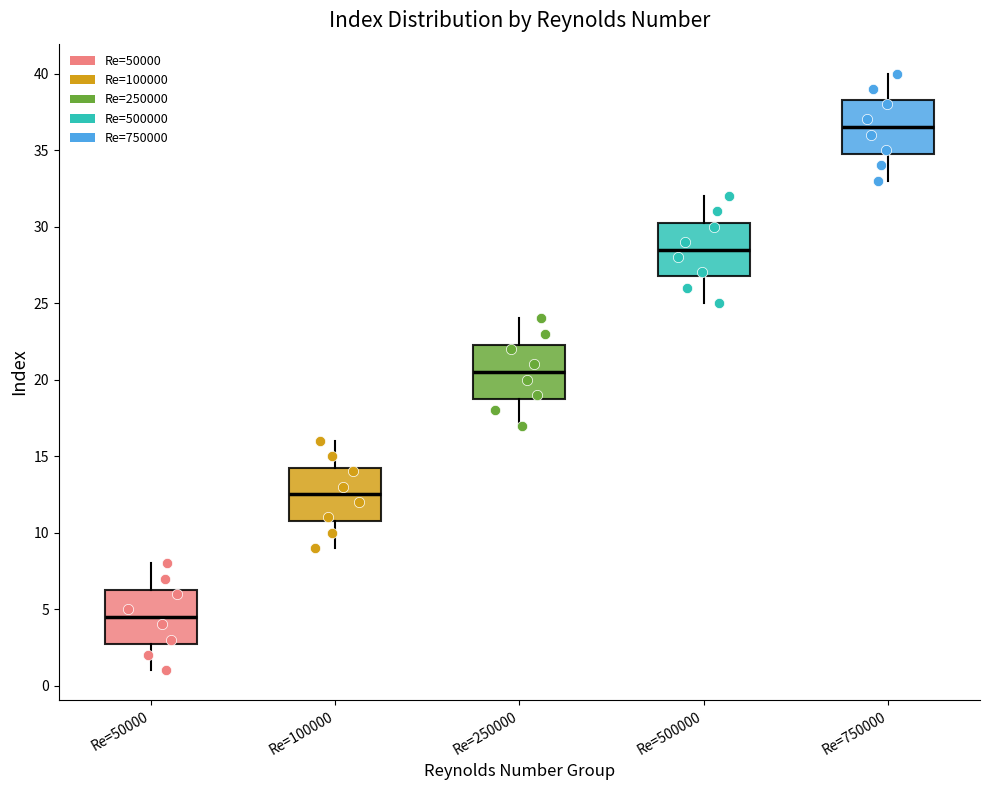

Where is the lower edge of the box for Re=750000 on the y-axis? The values are not printed on the chart, so give them approximately, as read against the axis.

35.0